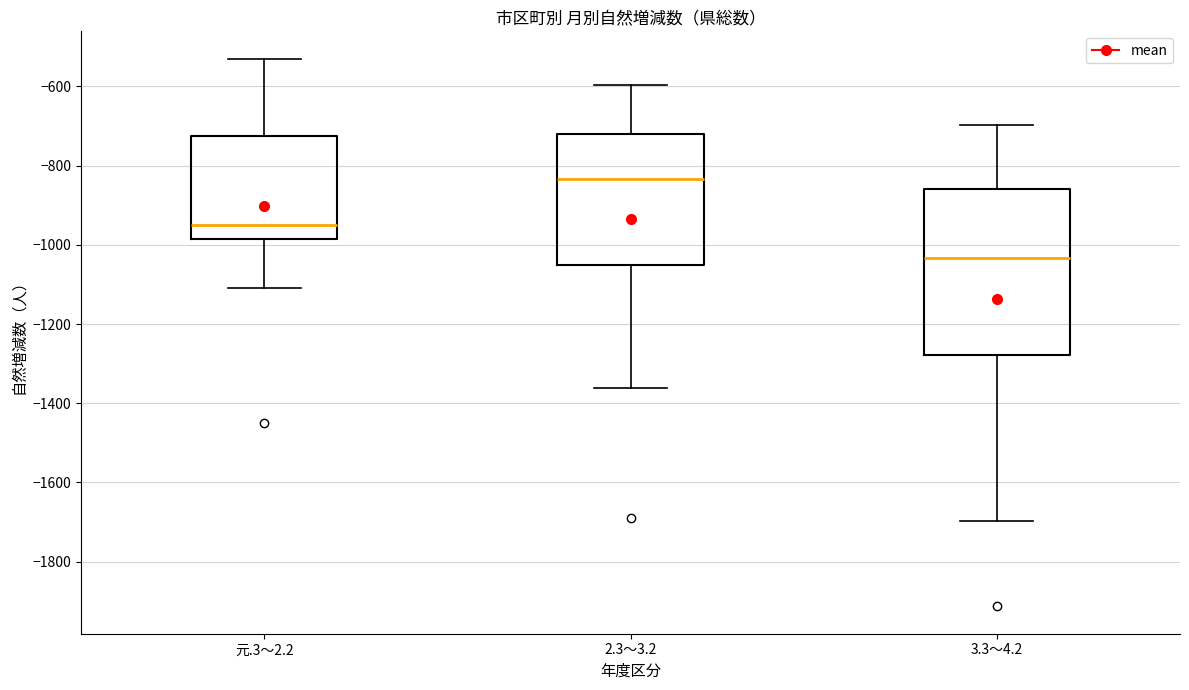

Reading left to right, read every box against the y-axis: the position of its median line, the range the box covers, and the ends of its whiskers. The values are not printed on the chart, so give them approximately, as read against the axis.

元.3～2.2: median -960, box -980 to -720, whiskers -1100 to -520
2.3～3.2: median -840, box -1060 to -720, whiskers -1360 to -600
3.3～4.2: median -1040, box -1280 to -860, whiskers -1700 to -700